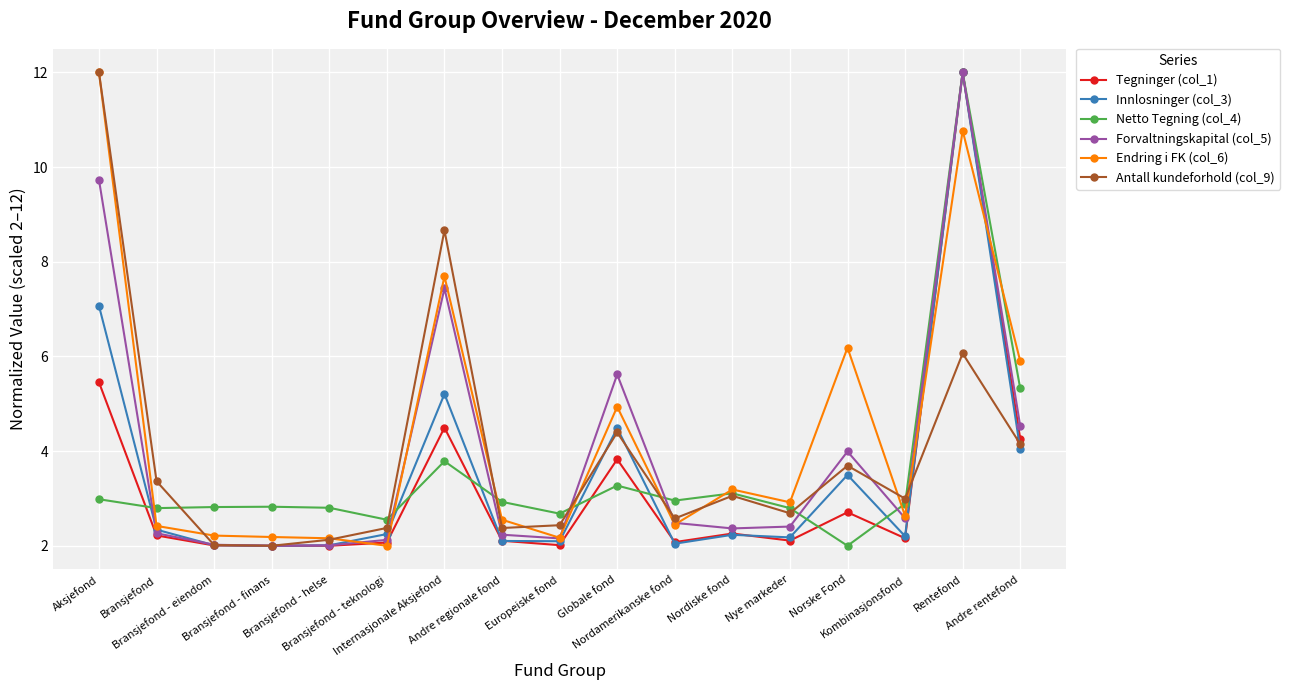

Does the chart display data point markers on the line(s)?

Yes